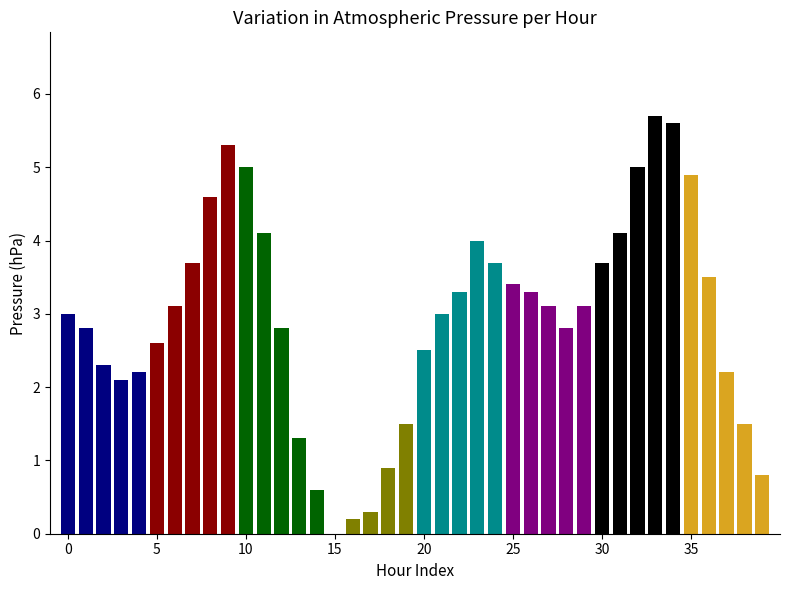

What is the sum of all values?

117.6